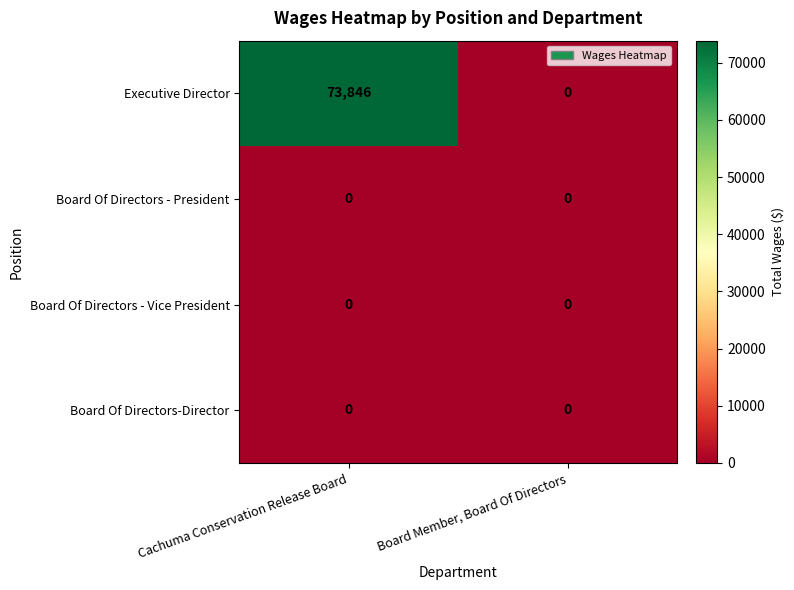

True or false: Board Of Directors-Director has a value of 0 at Cachuma Conservation Release Board.

True